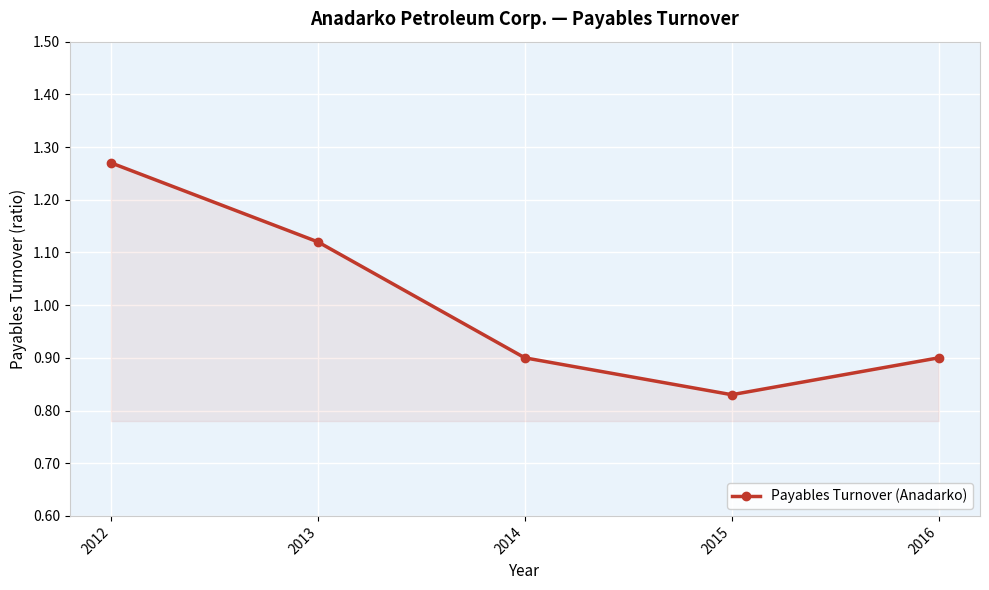

Count the values in the range 0 to 1.

3